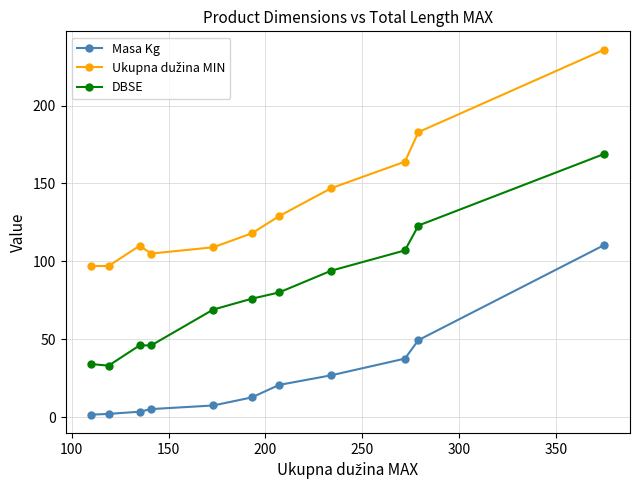

What is the minimum value for DBSE?

33.0